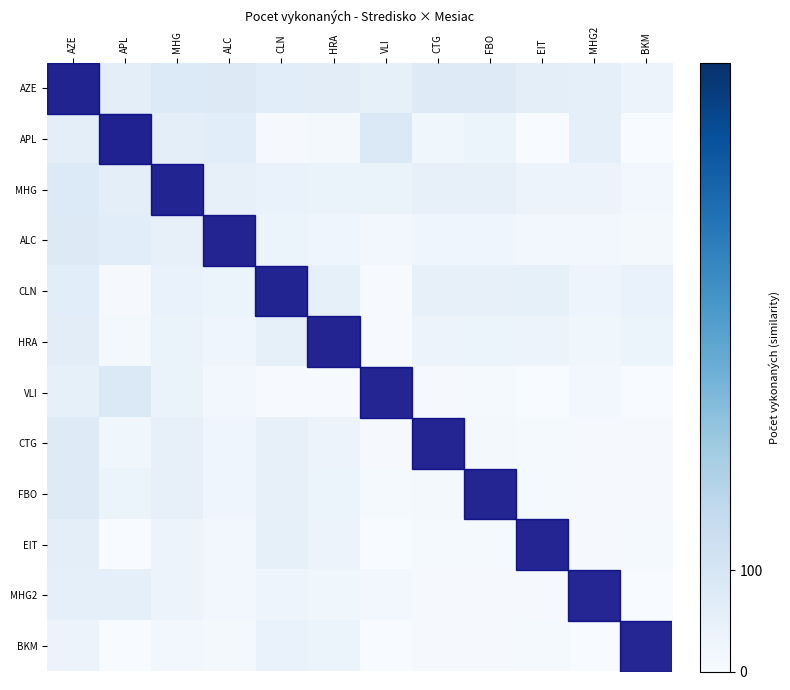

Reading left to right, extract all data points from this chart.

AZE: AZE=84.0	APL=60.0	MHG=82.0	ALC=75.7	CLN=64.7	HRA=62.2	VLI=51.0	CTG=73.1	FBO=73.9	EIT=56.7	MHG2=54.4	BKM=33.8
APL: AZE=60.0	APL=97.0	MHG=57.3	ALC=65.1	CLN=6.3	HRA=12.2	VLI=83.1	CTG=21.9	FBO=32.0	EIT=0.0	MHG2=54.9	BKM=0.0
MHG: AZE=82.0	APL=57.3	MHG=57.0	ALC=48.1	CLN=39.9	HRA=39.2	VLI=37.9	CTG=47.7	FBO=49.1	EIT=33.0	MHG2=34.0	BKM=17.1
ALC: AZE=75.7	APL=65.1	MHG=48.1	ALC=33.0	CLN=35.7	HRA=26.9	VLI=15.5	CTG=27.6	FBO=27.8	EIT=18.7	MHG2=16.2	BKM=12.6
CLN: AZE=64.7	APL=6.3	MHG=39.9	ALC=35.7	CLN=52.0	HRA=49.8	VLI=3.2	CTG=49.1	FBO=47.4	EIT=50.6	MHG2=28.2	BKM=40.0
HRA: AZE=62.2	APL=12.2	MHG=39.2	ALC=26.9	CLN=49.8	HRA=37.0	VLI=4.4	CTG=34.6	FBO=35.4	EIT=33.7	MHG2=21.6	BKM=30.5
VLI: AZE=51.0	APL=83.1	MHG=37.9	ALC=15.5	CLN=3.2	HRA=4.4	VLI=26.0	CTG=5.1	FBO=9.1	EIT=0.0	MHG2=17.6	BKM=0.0
CTG: AZE=73.1	APL=21.9	MHG=47.7	ALC=27.6	CLN=49.1	HRA=34.6	VLI=5.1	CTG=11.0	FBO=10.6	EIT=9.3	MHG2=5.1	BKM=6.5
FBO: AZE=73.9	APL=32.0	MHG=49.1	ALC=27.8	CLN=47.4	HRA=35.4	VLI=9.1	CTG=10.6	FBO=10.0	EIT=9.0	MHG2=6.2	BKM=6.7
EIT: AZE=56.7	APL=0.0	MHG=33.0	ALC=18.7	CLN=50.6	HRA=33.7	VLI=0.0	CTG=9.3	FBO=9.0	EIT=11.0	MHG2=6.6	BKM=9.3
MHG2: AZE=54.4	APL=54.9	MHG=34.0	ALC=16.2	CLN=28.2	HRA=21.6	VLI=17.6	CTG=5.1	FBO=6.2	EIT=6.6	MHG2=1.0	BKM=0.7
BKM: AZE=33.8	APL=0.0	MHG=17.1	ALC=12.6	CLN=40.0	HRA=30.5	VLI=0.0	CTG=6.5	FBO=6.7	EIT=9.3	MHG2=0.7	BKM=1.0